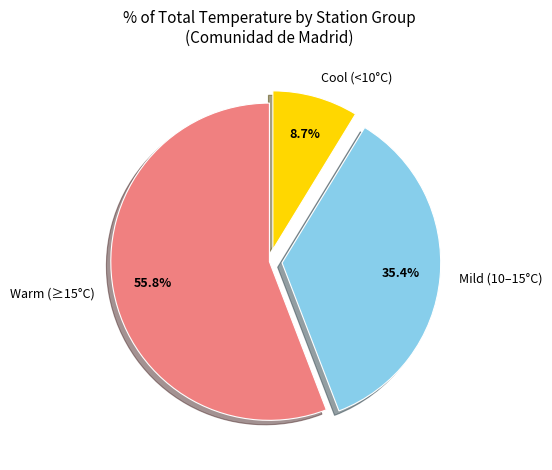

Rank the categories by value from highest to lowest.

Warm (≥15°C), Mild (10–15°C), Cool (<10°C)